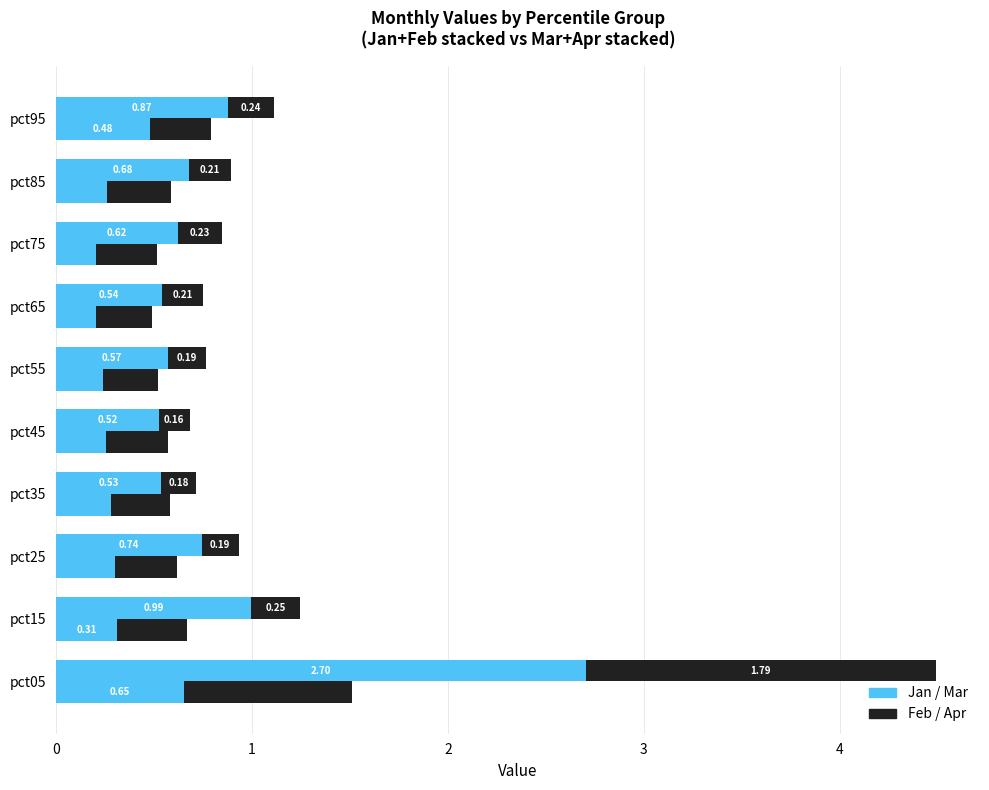

Reading left to right, what are all the values shown in this chart?

Jan: 2.7	1.0	0.7	0.5	0.5	0.6	0.5	0.6	0.7	0.9
Feb: 1.8	0.3	0.2	0.2	0.2	0.2	0.2	0.2	0.2	0.2
Mar: 0.7	0.3	0.3	0.3	0.3	0.2	0.2	0.2	0.3	0.5
Apr: 0.9	0.4	0.3	0.3	0.3	0.3	0.3	0.3	0.3	0.3